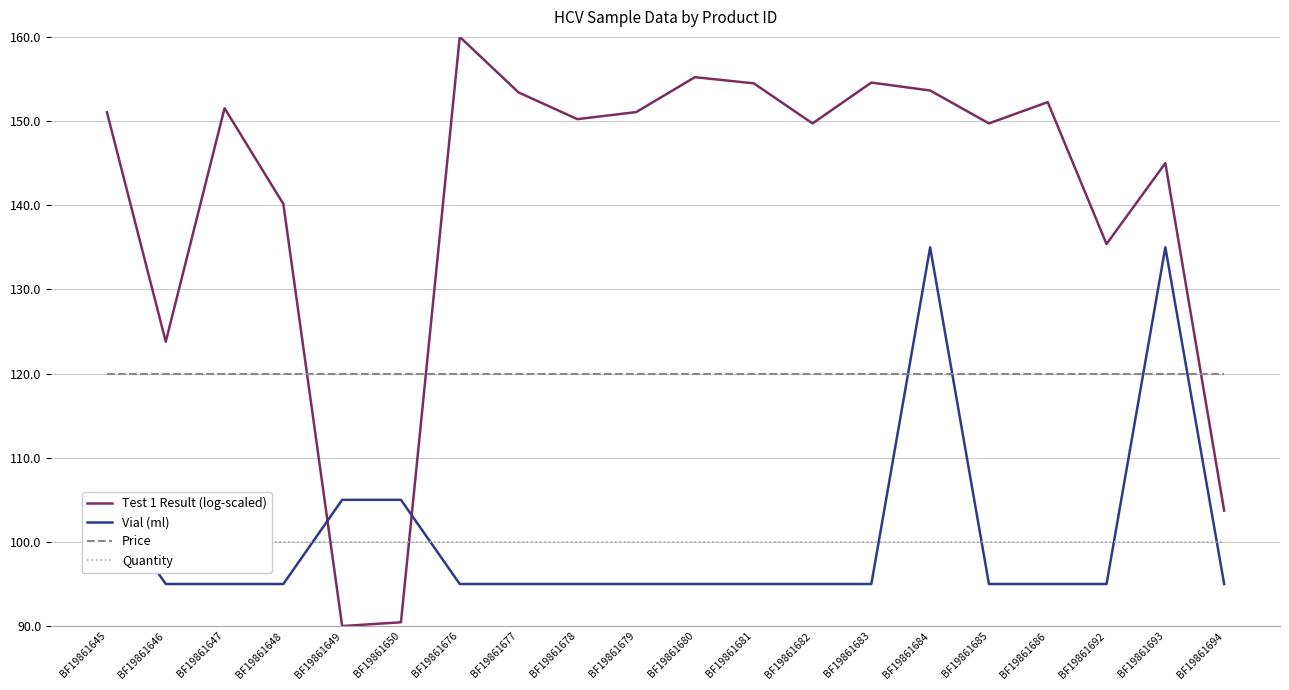

Where do Test 1 Result (log-scaled) and Quantity first cross each other?

BF19861648 and BF19861649